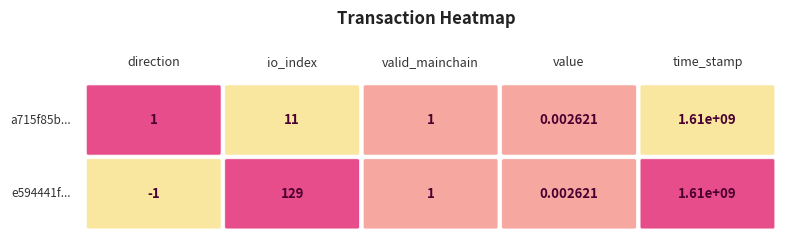

How many data points in e594441ff7d5a8dabd20c7260847b3d1bc2a4de are less than 1?

2